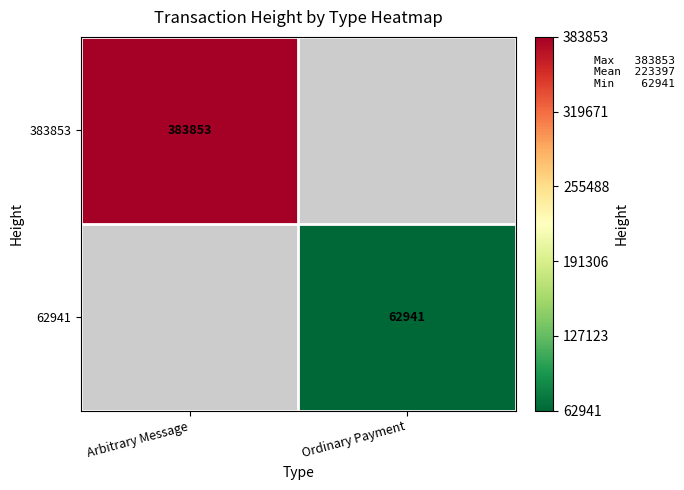

Is the value of 62941 at Ordinary Payment greater than the value of 383853 at Arbitrary Message?

No